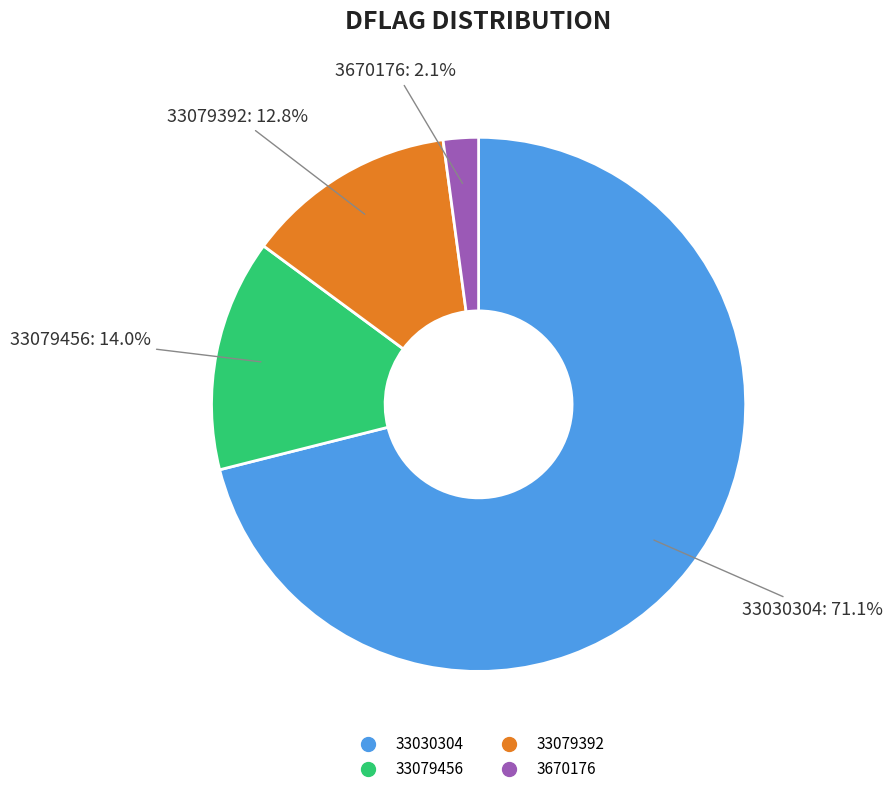

To the nearest percent, what is the combined percentage of 33079456 and 3670176?

16%